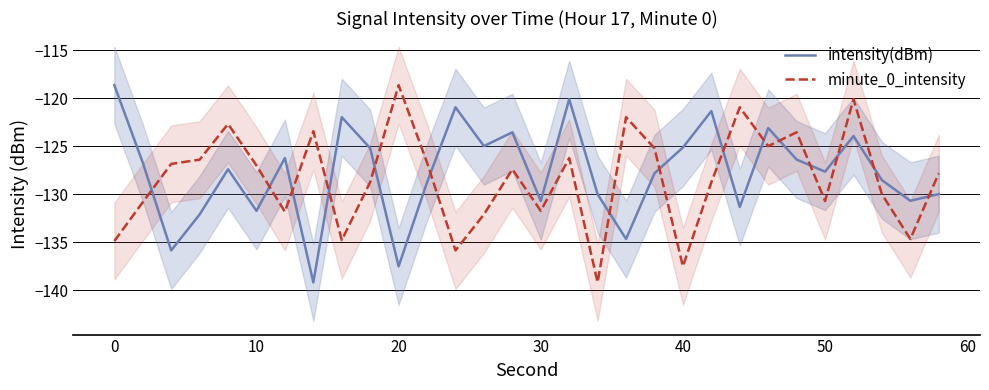

How many times do intensity(dBm) and minute_0_intensity cross each other?

15